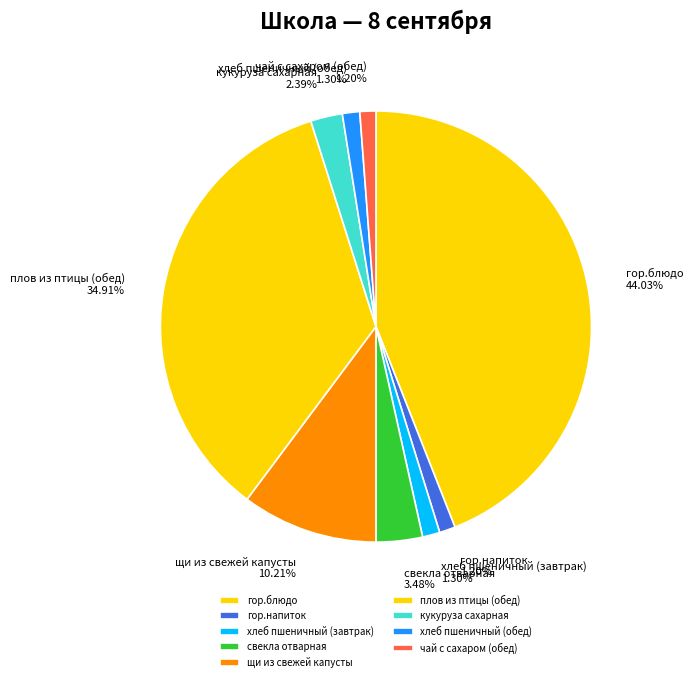

Which slice is the largest?

гор.блюдо